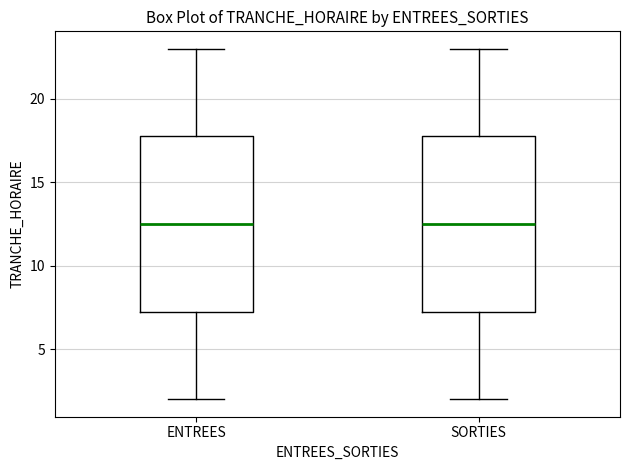

Reading left to right, read every box against the y-axis: the position of its median line, the range the box covers, and the ends of its whiskers. The values are not printed on the chart, so give them approximately, as read against the axis.

ENTREES: median 12.5, box 7.5 to 18.0, whiskers 2.0 to 23.0
SORTIES: median 12.5, box 7.5 to 18.0, whiskers 2.0 to 23.0